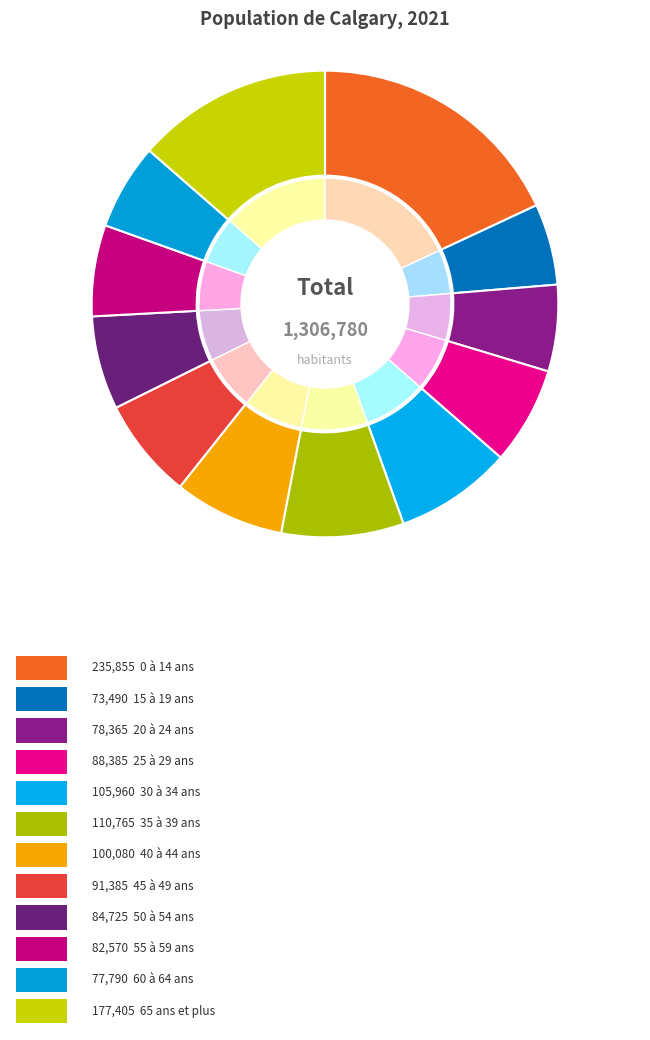

Which category has the biggest portion of the pie?

0 à 14 ans